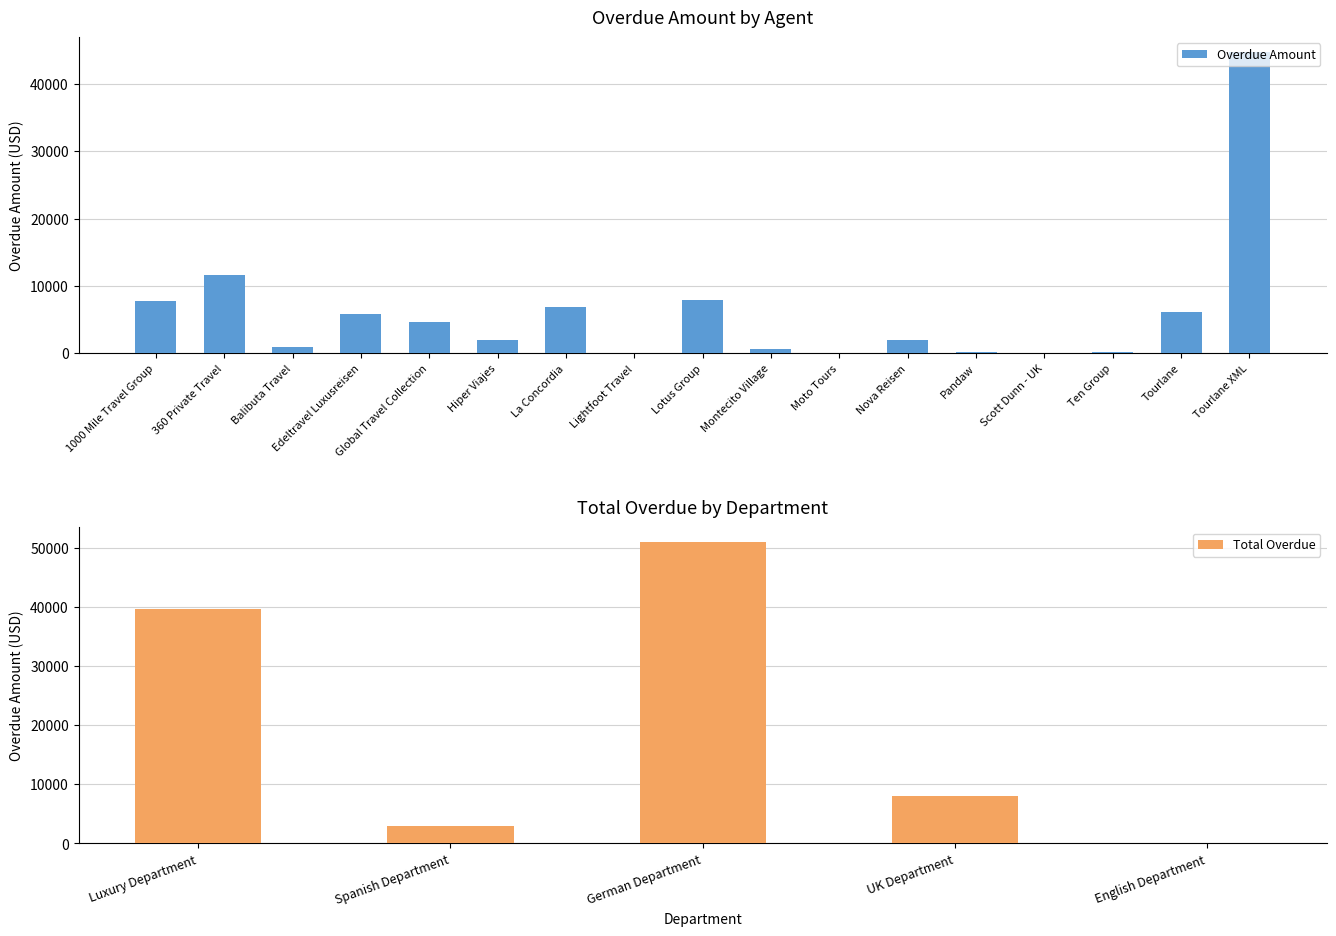

What is the value of the 1st bar from the left?

7800